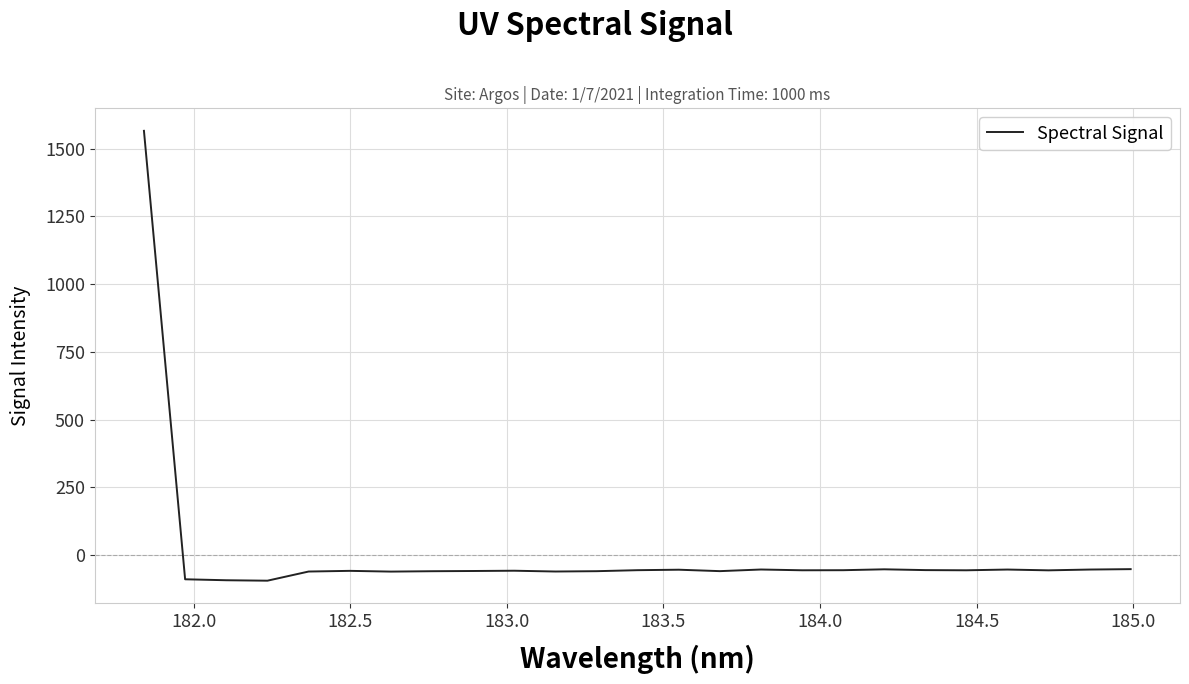

What is the minimum value shown in the chart?

-94.8